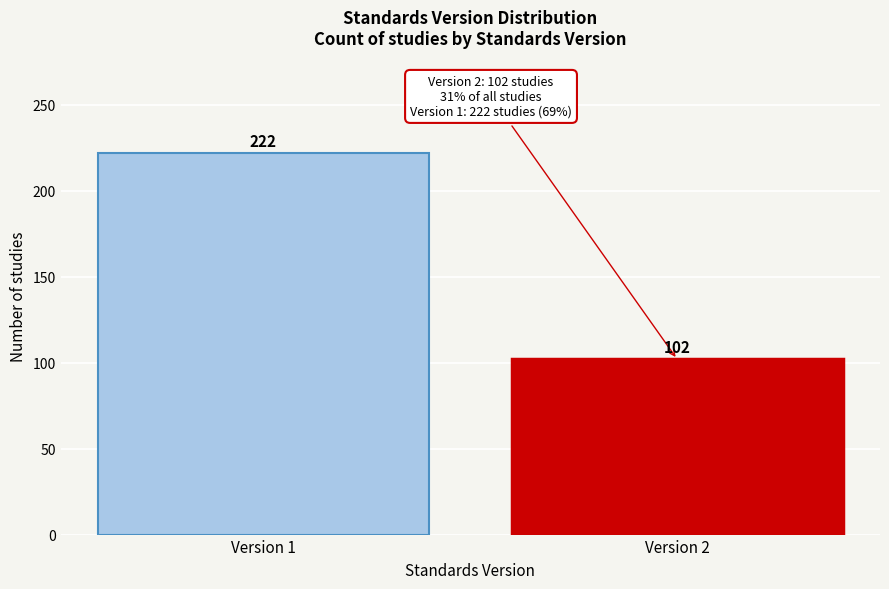

Reading left to right, extract all data points from this chart.

222	102